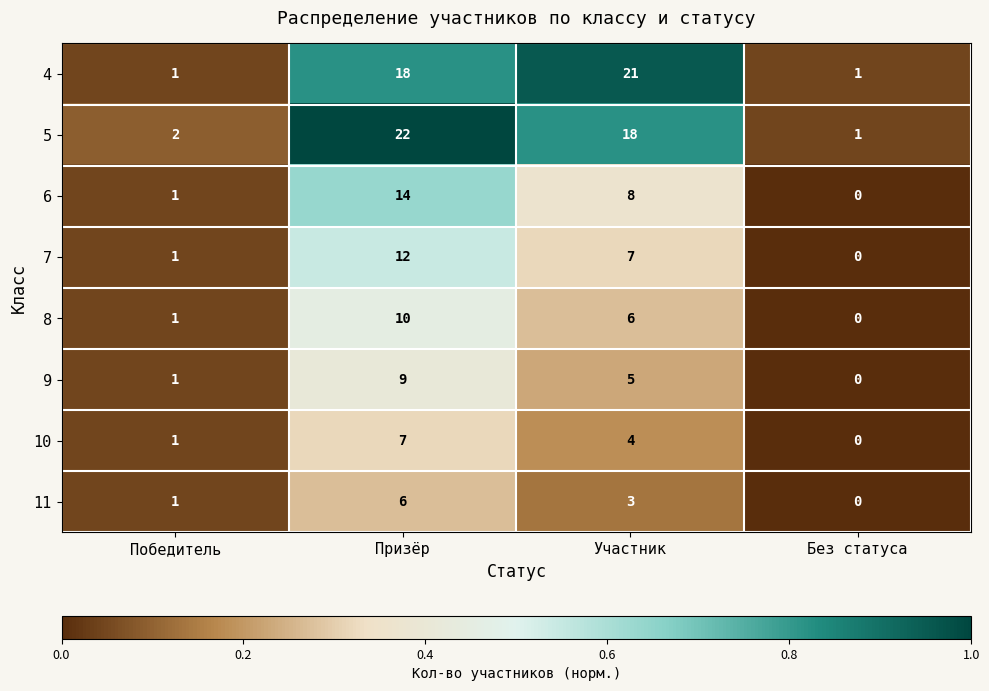

Count the 11 values in the range 1 to 6.

3